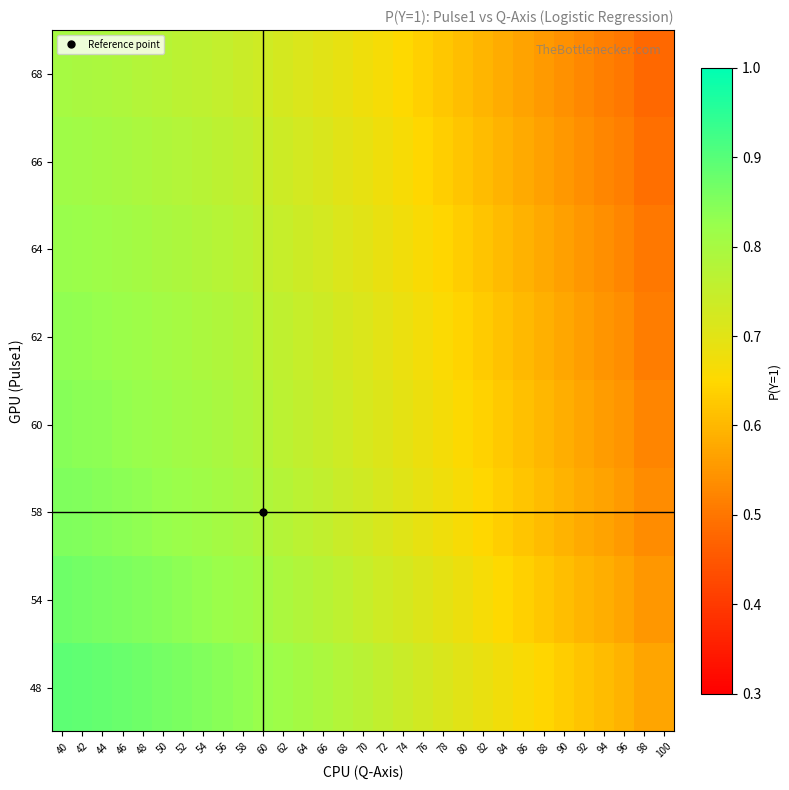

List the series in order of their peak value, lowest first.

68, 66, 64, 62, 60, 58, 54, 48